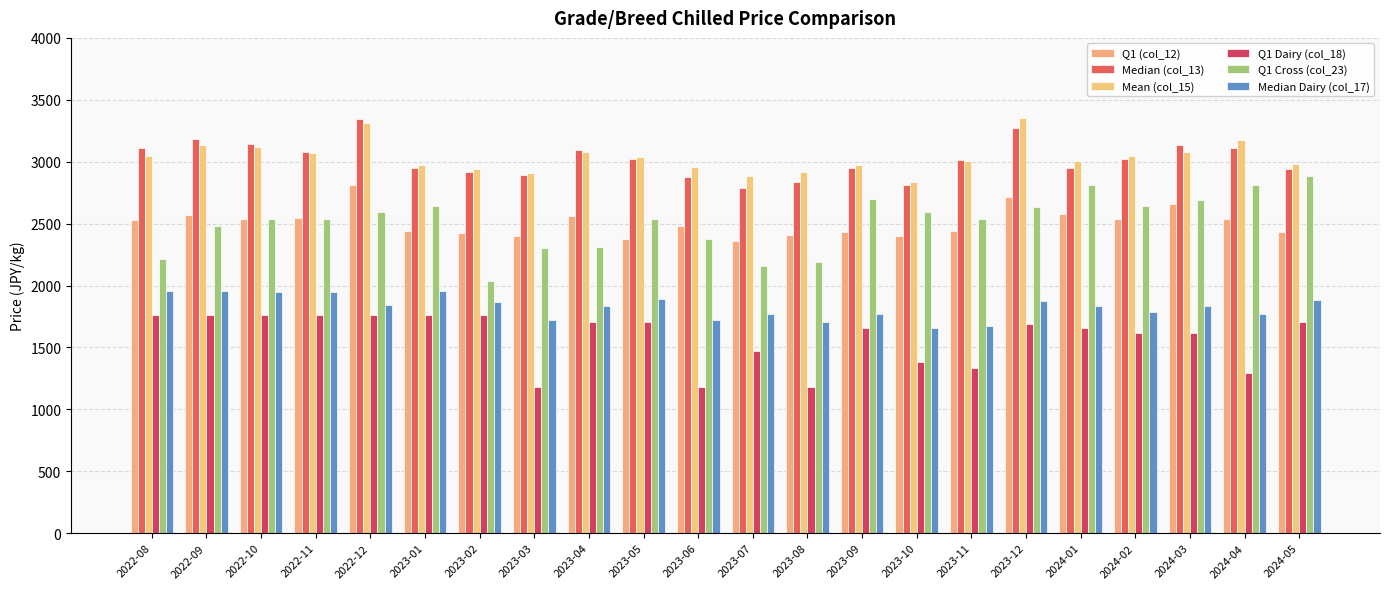

What is the label of the 3rd bar from the right?

2024-03